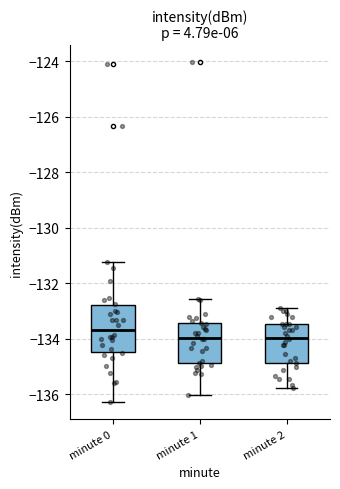

Where is the lower edge of the box for minute 1 on the y-axis? The values are not printed on the chart, so give them approximately, as read against the axis.

-134.8